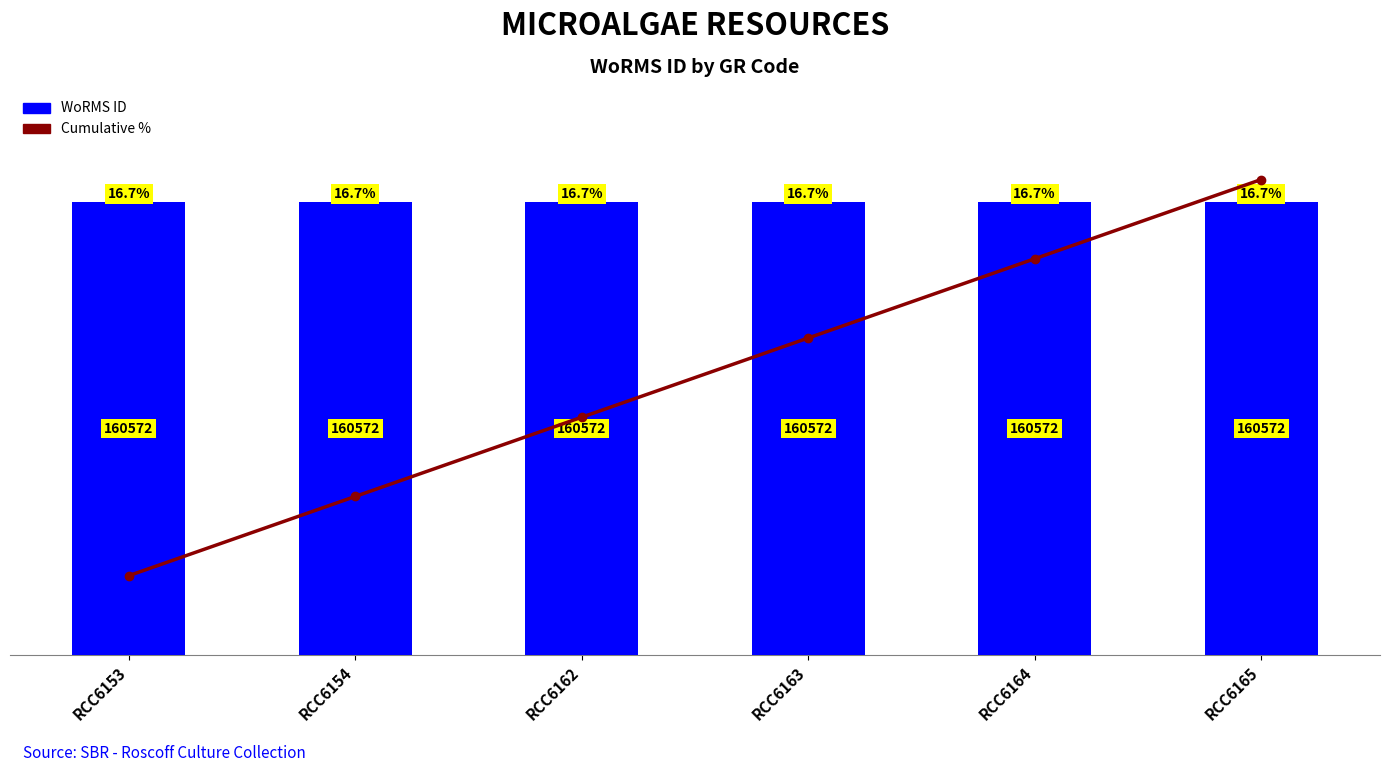

What is the value of the Cumulative % bar at the 3rd from the left?

84300.3